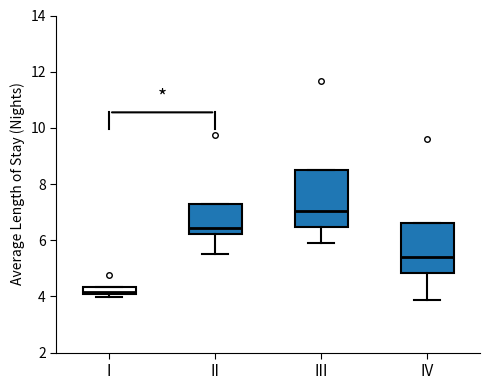

Where does the lower whisker of the box for IV end on the y-axis? The values are not printed on the chart, so give them approximately, as read against the axis.

3.8